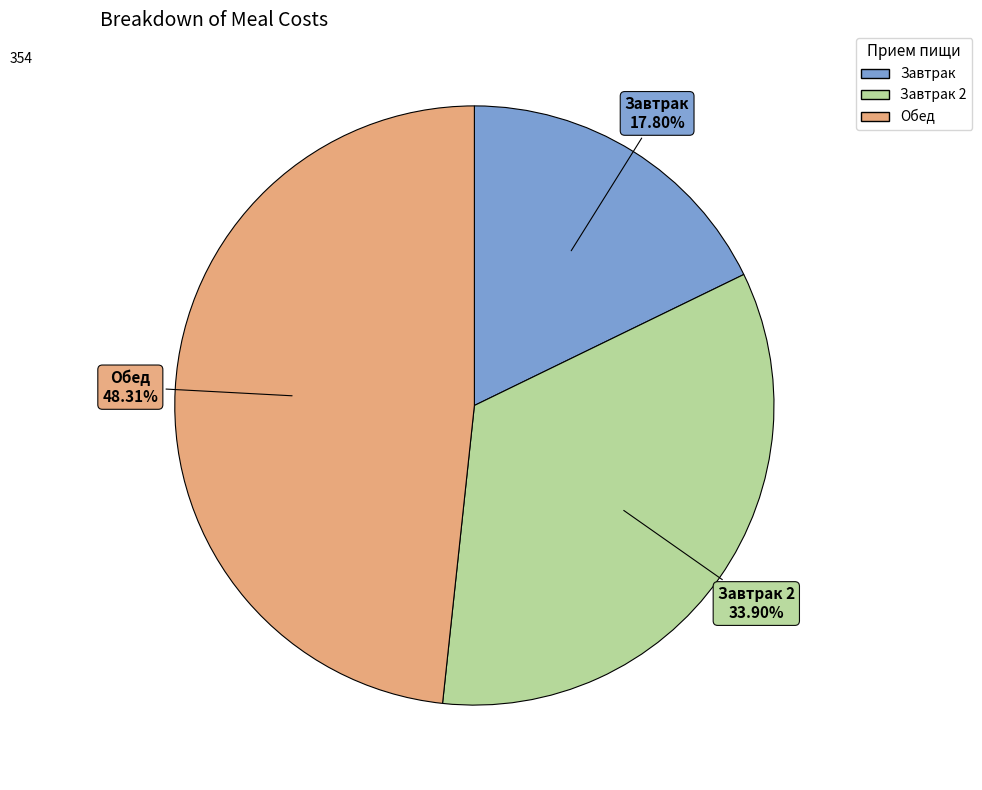

Does any single category account for the majority?

No